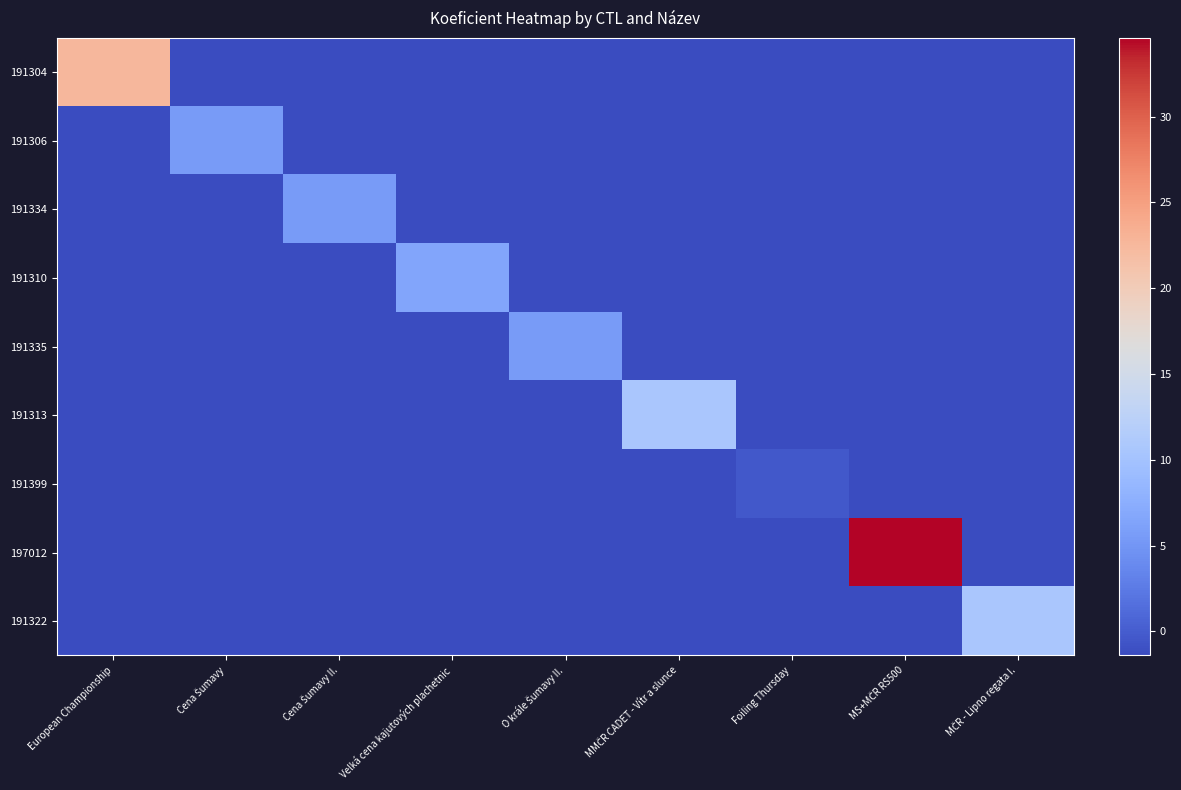

What is the highest value of the 191306 series?

5.6